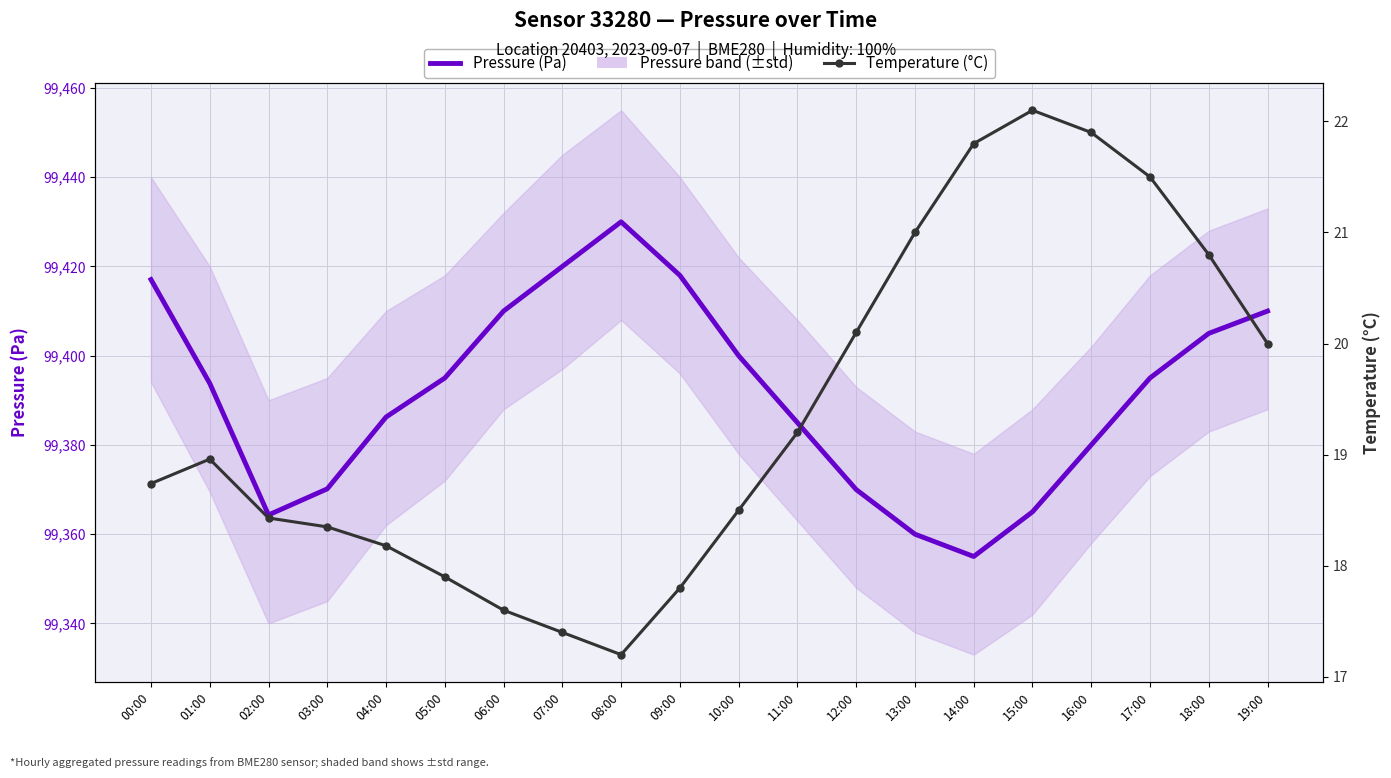

How many interior local valleys does the Temperature (°C) series have?

1